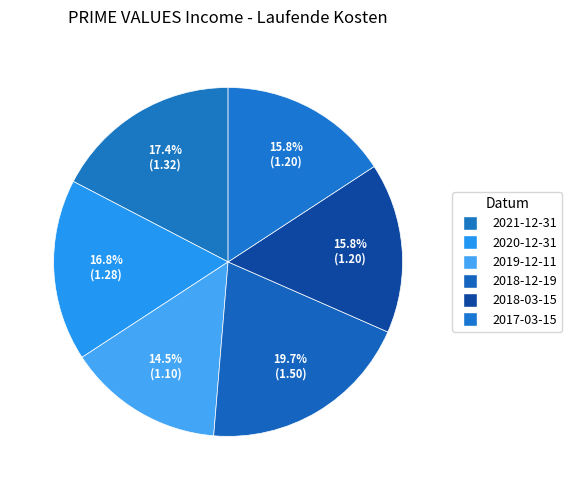

What is the smallest slice in the pie chart?

2019-12-11